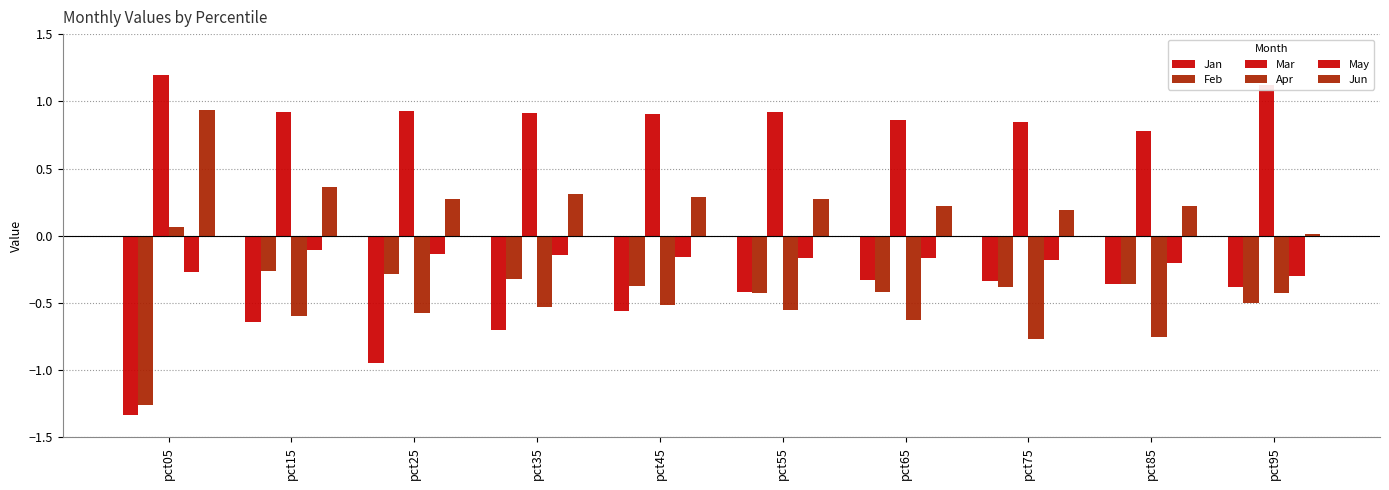

Reading left to right, extract all data points from this chart.

Jan: pct05=-1.3	pct15=-0.6	pct25=-0.9	pct35=-0.7	pct45=-0.6	pct55=-0.4	pct65=-0.3	pct75=-0.3	pct85=-0.4	pct95=-0.4
Feb: pct05=-1.3	pct15=-0.3	pct25=-0.3	pct35=-0.3	pct45=-0.4	pct55=-0.4	pct65=-0.4	pct75=-0.4	pct85=-0.4	pct95=-0.5
Mar: pct05=1.2	pct15=0.9	pct25=0.9	pct35=0.9	pct45=0.9	pct55=0.9	pct65=0.9	pct75=0.8	pct85=0.8	pct95=1.1
Apr: pct05=0.1	pct15=-0.6	pct25=-0.6	pct35=-0.5	pct45=-0.5	pct55=-0.6	pct65=-0.6	pct75=-0.8	pct85=-0.8	pct95=-0.4
May: pct05=-0.3	pct15=-0.1	pct25=-0.1	pct35=-0.1	pct45=-0.2	pct55=-0.2	pct65=-0.2	pct75=-0.2	pct85=-0.2	pct95=-0.3
Jun: pct05=0.9	pct15=0.4	pct25=0.3	pct35=0.3	pct45=0.3	pct55=0.3	pct65=0.2	pct75=0.2	pct85=0.2	pct95=0.0